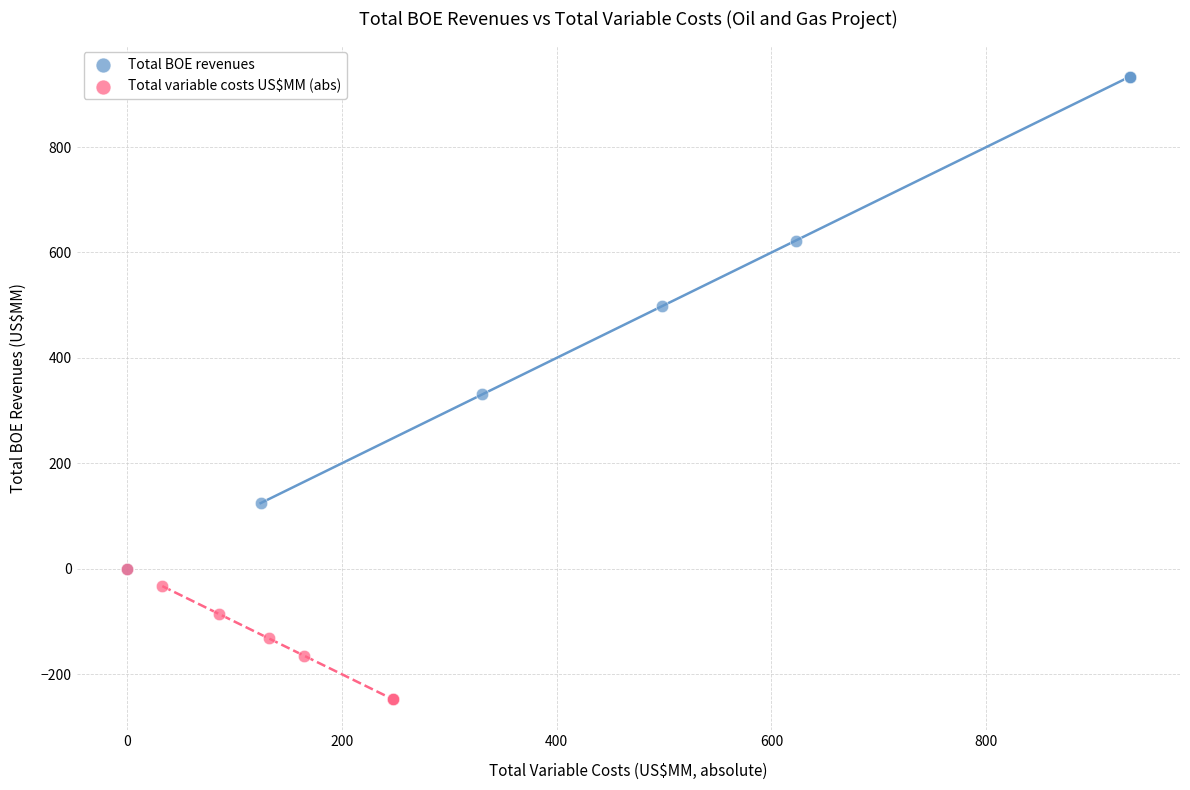

Which series reaches the minimum Y coordinate?

Total variable costs US$MM (abs)